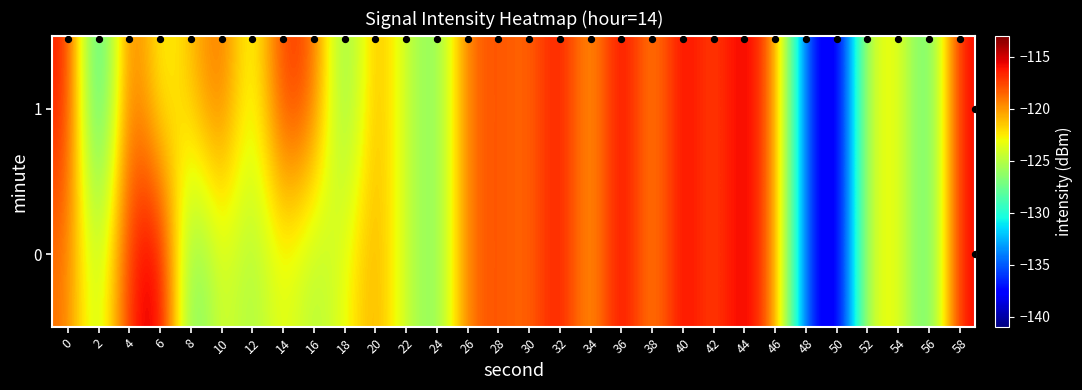

Reading right to left, transcribe all the data shown in this chart.

0: 58=-115.6	56=-129.6	54=-122.6	52=-123.8	50=-140.6	48=-135.6	46=-119.1	44=-114.7	42=-118.1	40=-115.1	38=-120.3	36=-114.8	34=-121.1	32=-115.5	30=-119.0	28=-117.8	26=-118.6	24=-127.4	22=-124.4	20=-120.2	18=-123.3	16=-125.6	14=-122.9	12=-125.9	10=-123.4	8=-128.6	6=-113.9	4=-116.6	2=-125.9	0=-118.9
1: 58=-115.6	56=-129.6	54=-122.6	52=-123.8	50=-140.6	48=-135.6	46=-119.1	44=-114.7	42=-118.1	40=-115.1	38=-120.3	36=-114.8	34=-121.1	32=-115.5	30=-119.0	28=-117.8	26=-118.6	24=-127.4	22=-124.4	20=-120.2	18=-127.9	16=-117.9	14=-116.7	12=-124.5	10=-118.1	8=-121.3	6=-123.6	4=-117.6	2=-131.9	0=-116.0